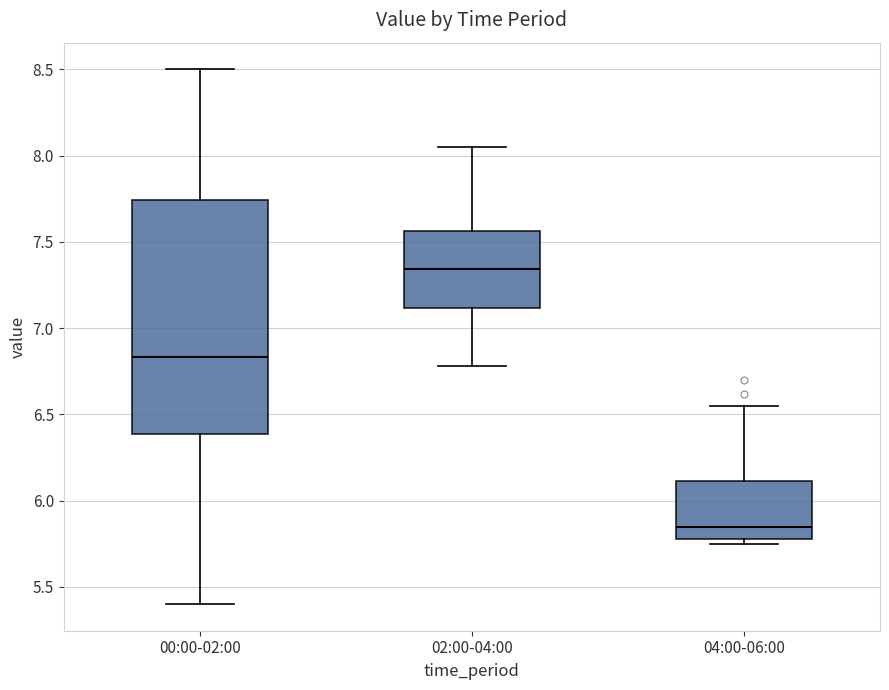

Reading left to right, transcribe this box plot: for each box, give where its median line is, the range the box spans, and where its two whiskers end, as read against the y-axis. The values are not printed on the chart, so give them approximately, as read against the axis.

00:00-02:00: median 6.85, box 6.40 to 7.75, whiskers 5.40 to 8.50
02:00-04:00: median 7.35, box 7.10 to 7.55, whiskers 6.80 to 8.05
04:00-06:00: median 5.85, box 5.80 to 6.10, whiskers 5.75 to 6.55